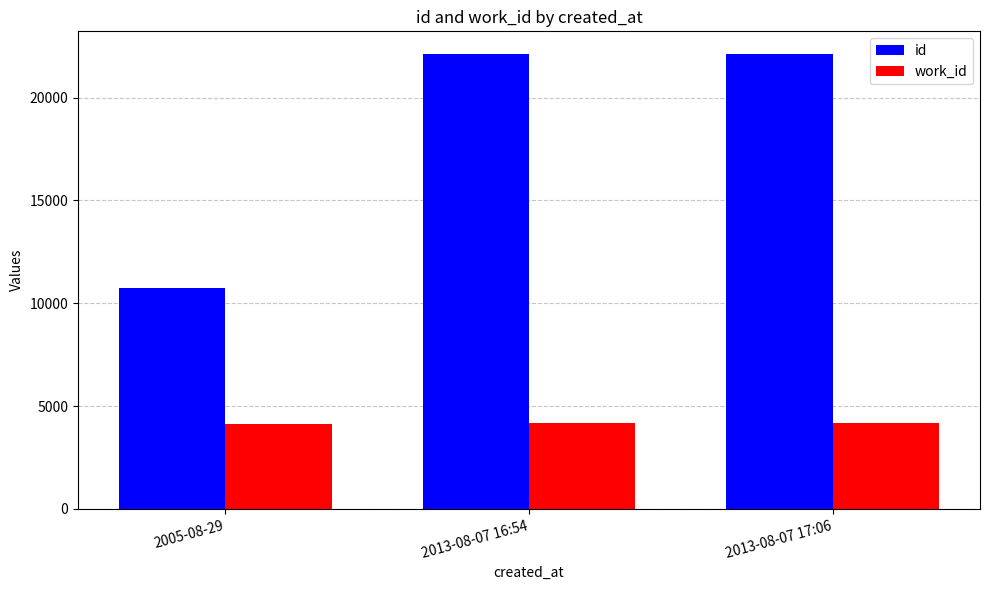

Which series has the largest range (max minus min)?

id